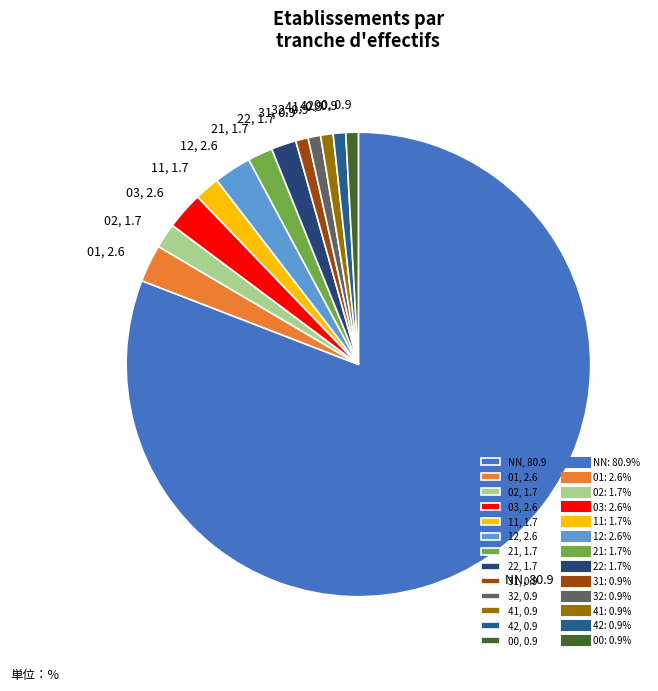

Does 11, 1.7 represent more than half of the total?

No